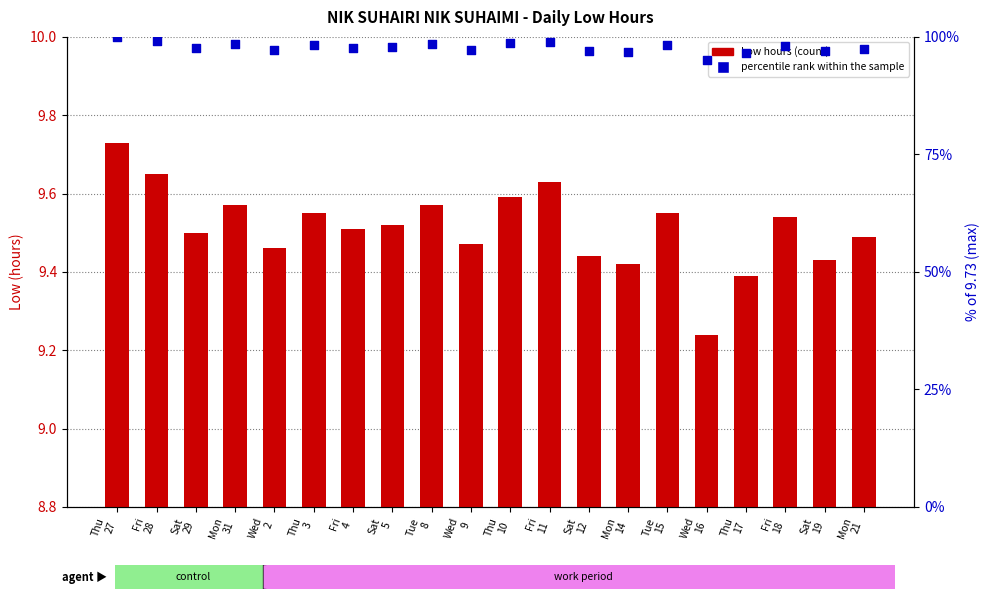

Which series reaches the maximum Y coordinate?

percentile rank within sample